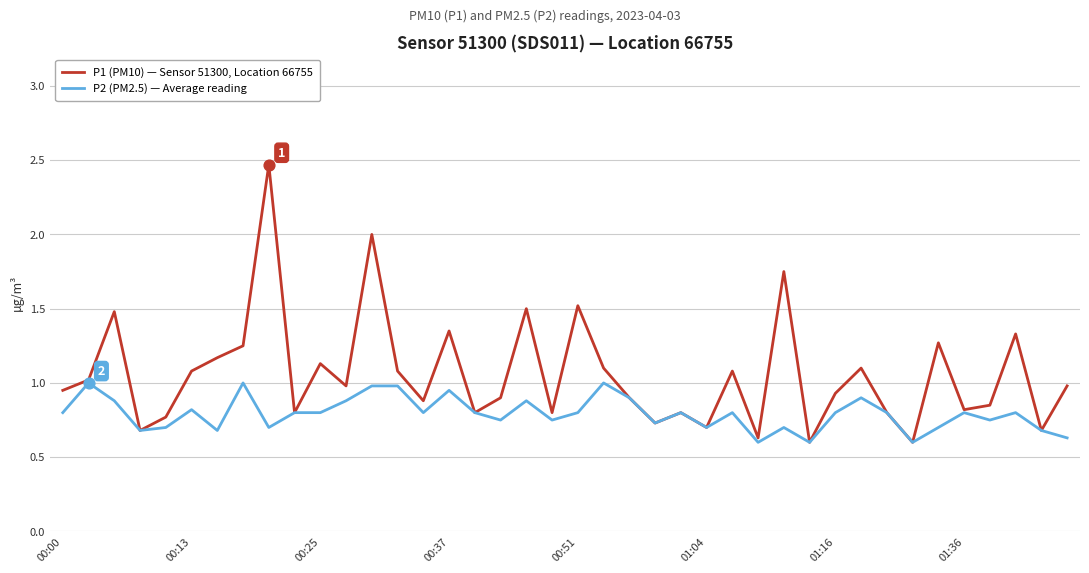

What is the lowest value of the P2 (PM2.5) — Average reading series?

0.6